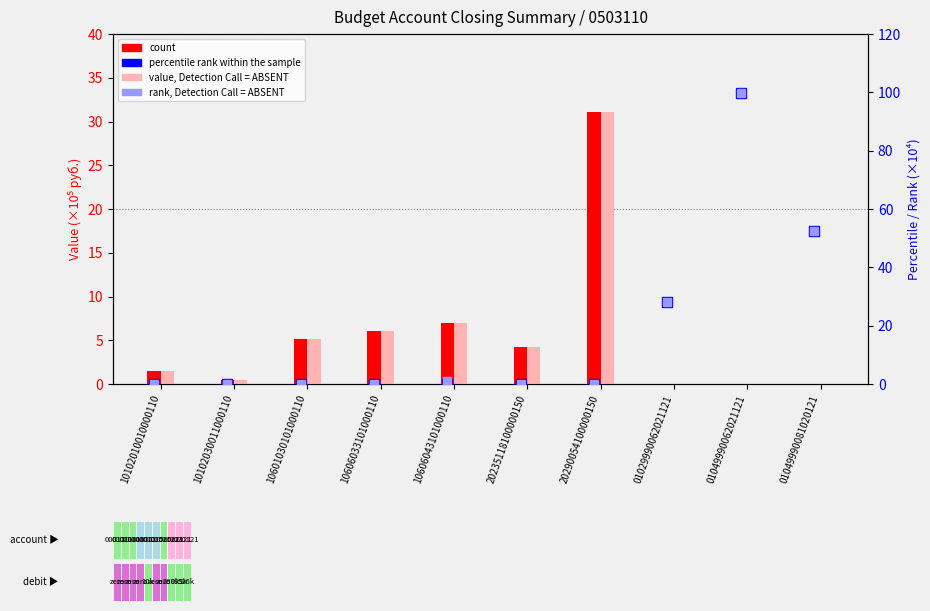

How many categories are shown in the chart?

10